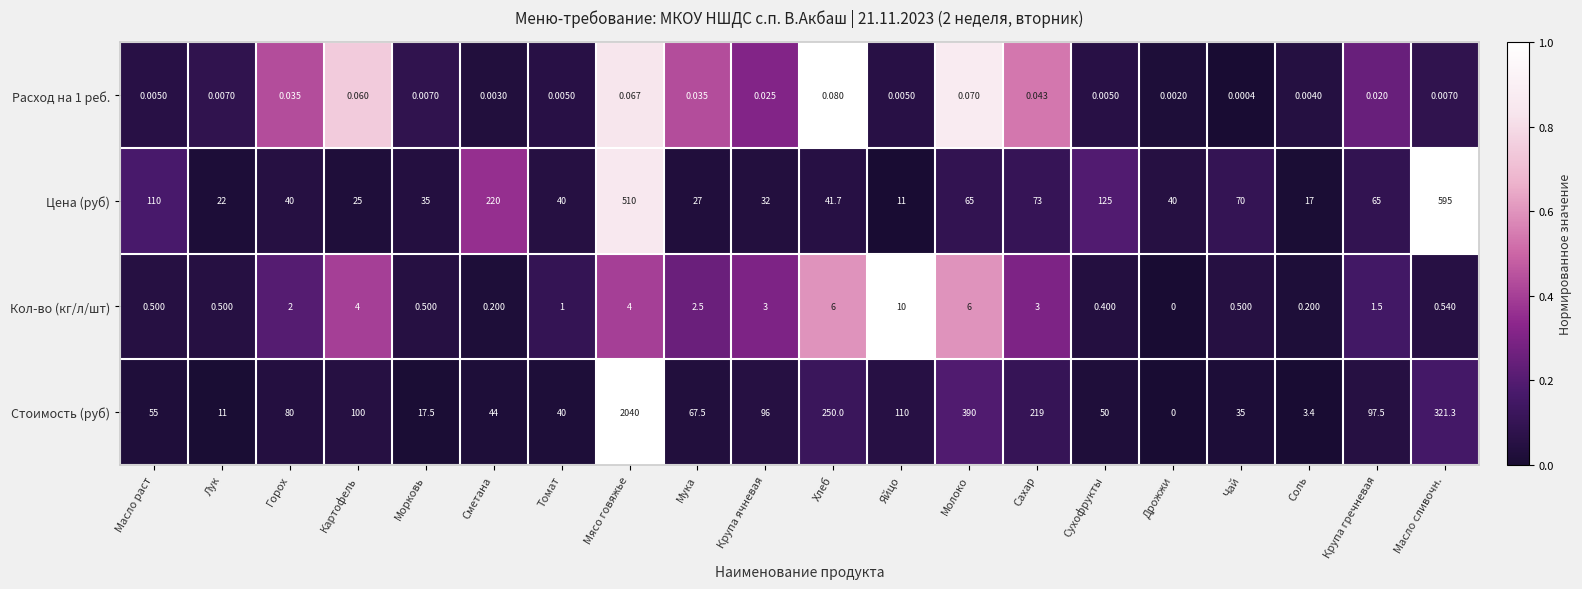

How many data points does each series have?

20